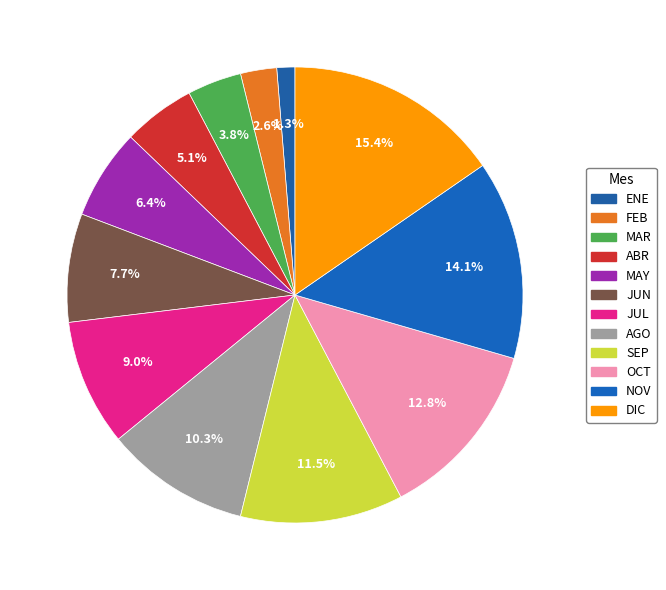

How many segments does this pie chart have?

12